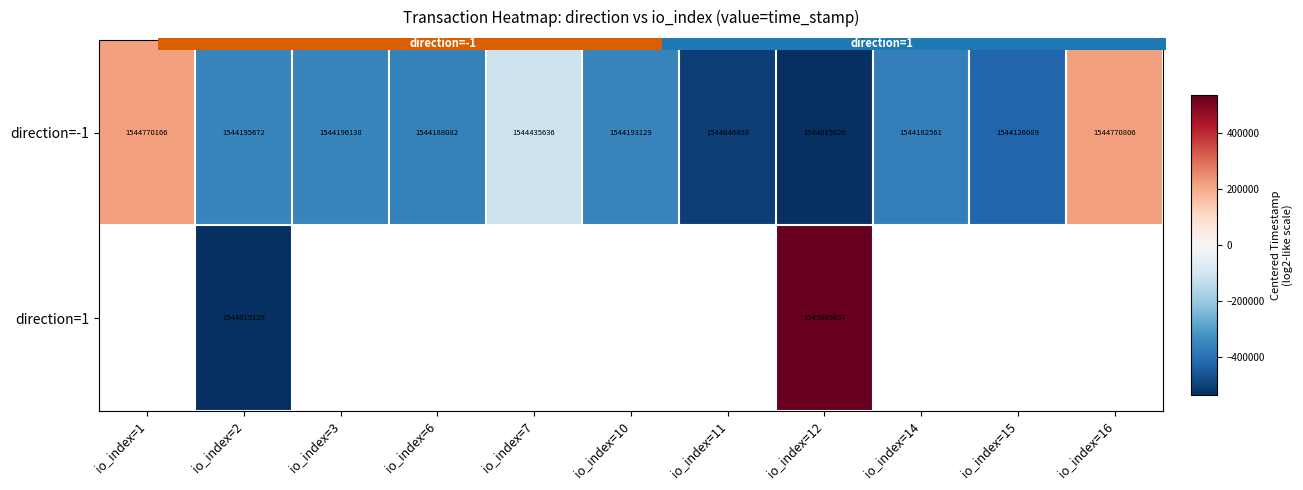

List the labels in order of value, largest first.

io_index=16, io_index=1, io_index=7, io_index=3, io_index=2, io_index=10, io_index=6, io_index=14, io_index=15, io_index=11, io_index=12